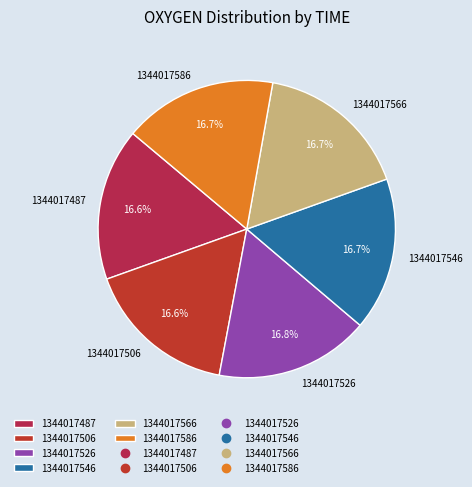

What is the ratio of the value at 1344017586 to the value at 1344017506?

1.0